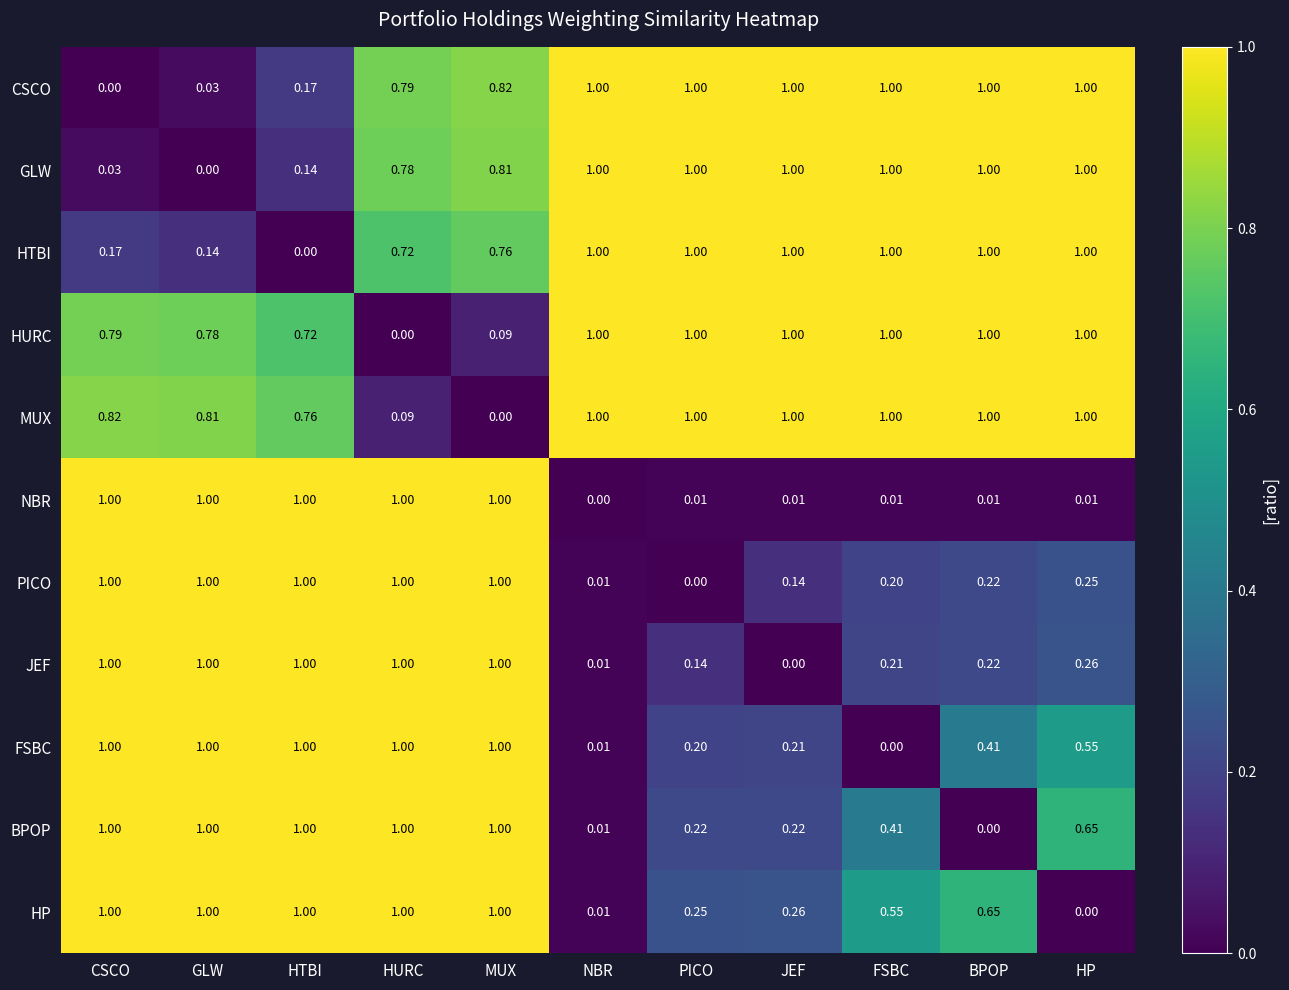

At which label does HURC reach its minimum?

HURC